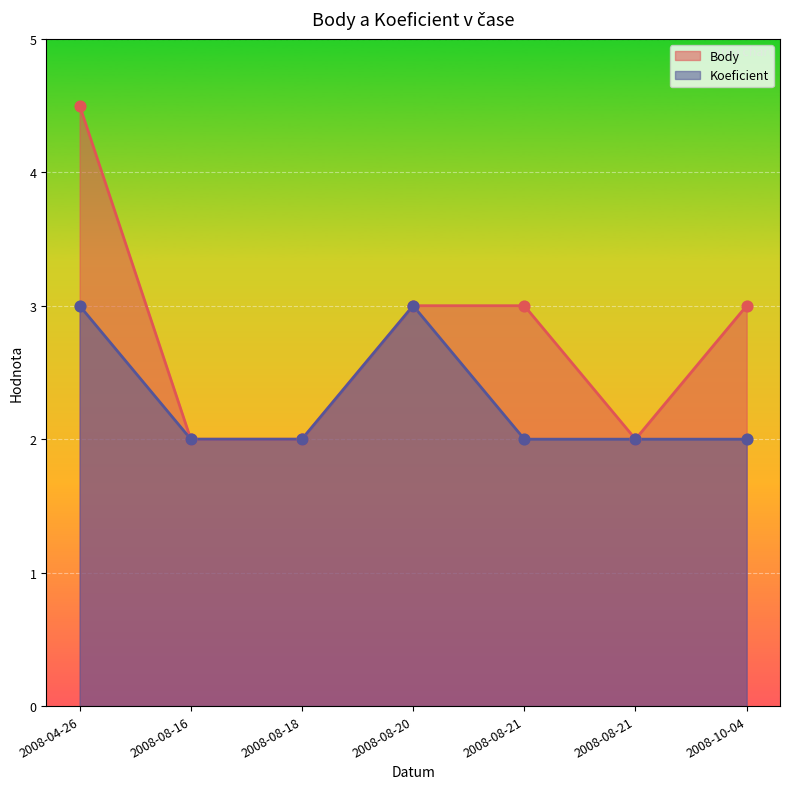

At how many categories does at least one series exceed 4?

1